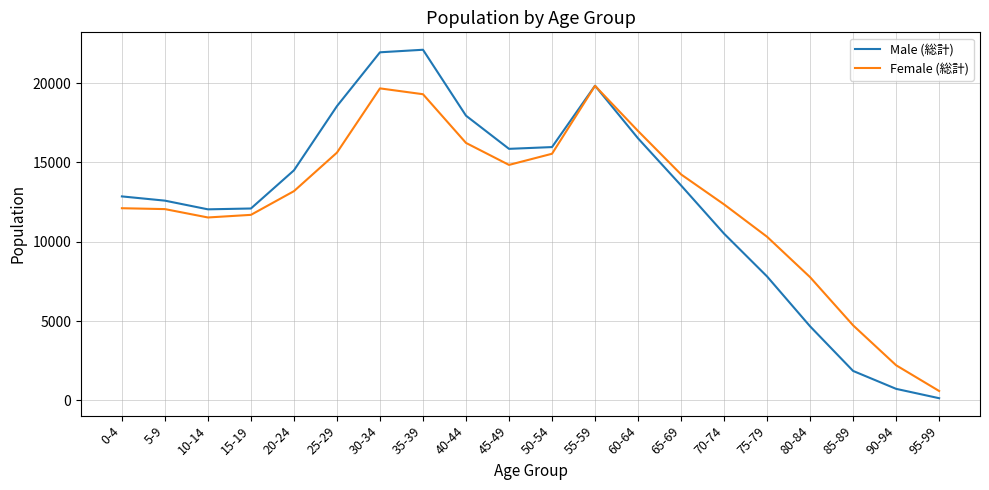

How many categories are shown in the chart?

20